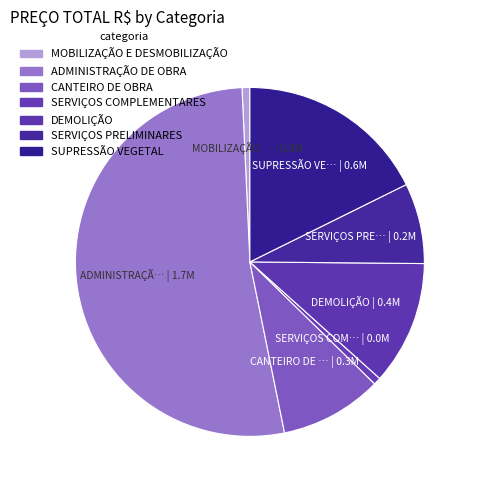

How many segments does this pie chart have?

7